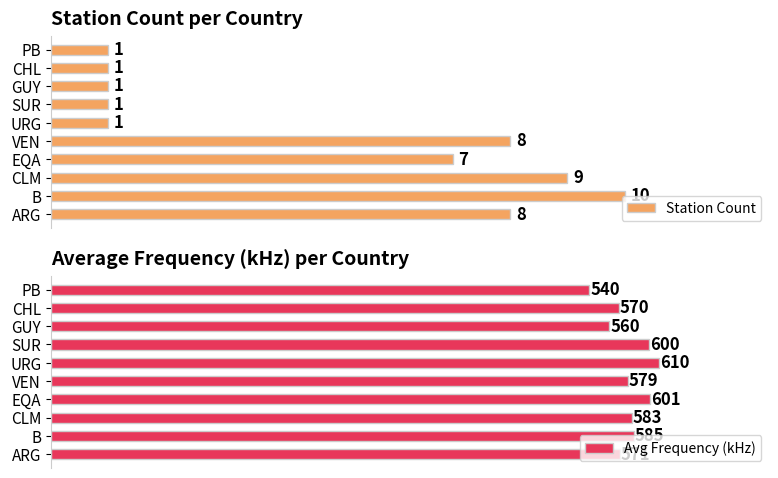

Reading left to right, what are all the values shown in this chart?

Station Count: 8	10	9	7	8	1	1	1	1	1
Avg Frequency (kHz): 571	585	583	601	579	610	600	560	570	540